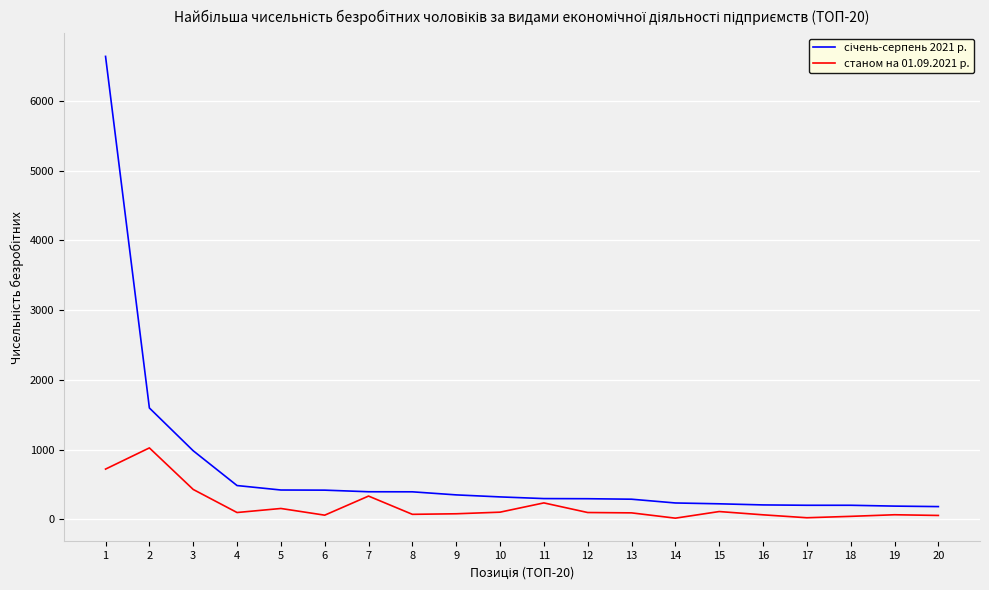

Does the chart display data point markers on the line(s)?

No